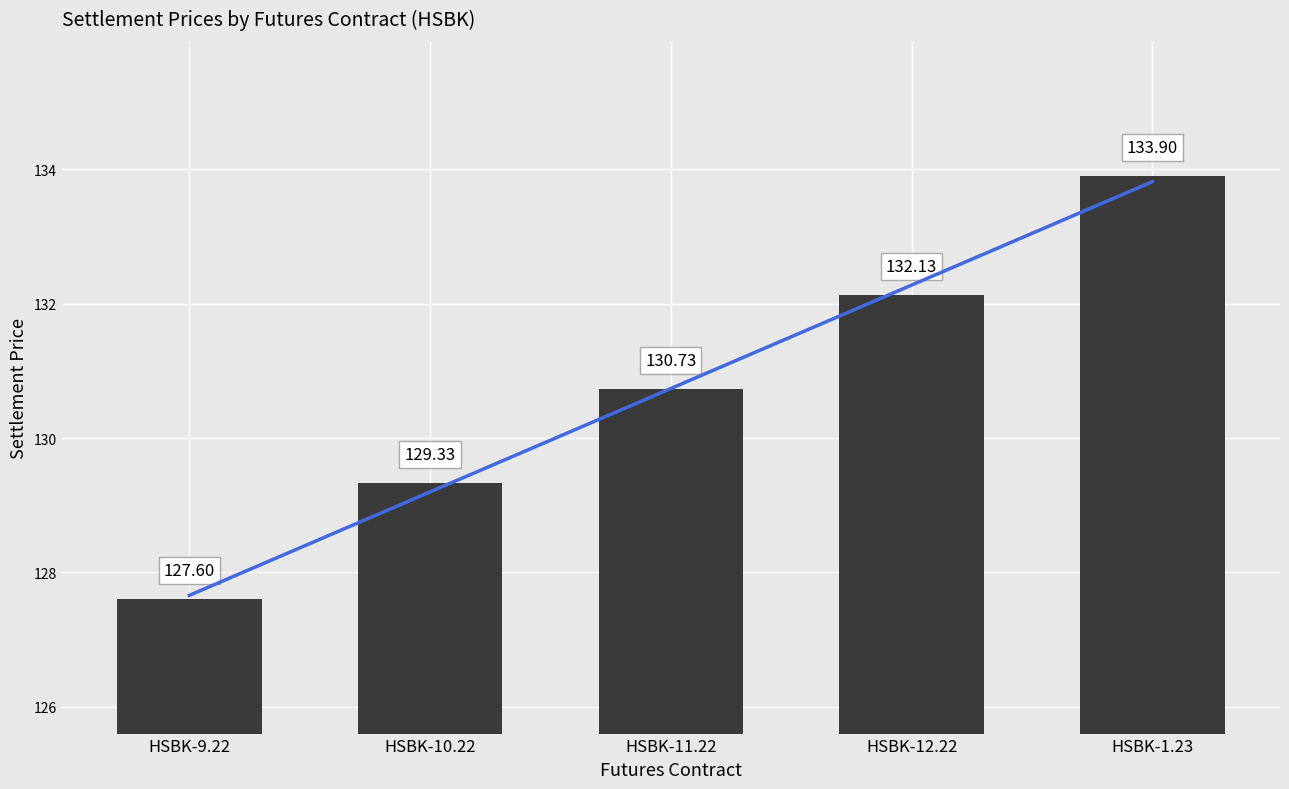

Reading left to right, list all the values displayed in this chart.

127.6	129.3	130.7	132.1	133.9